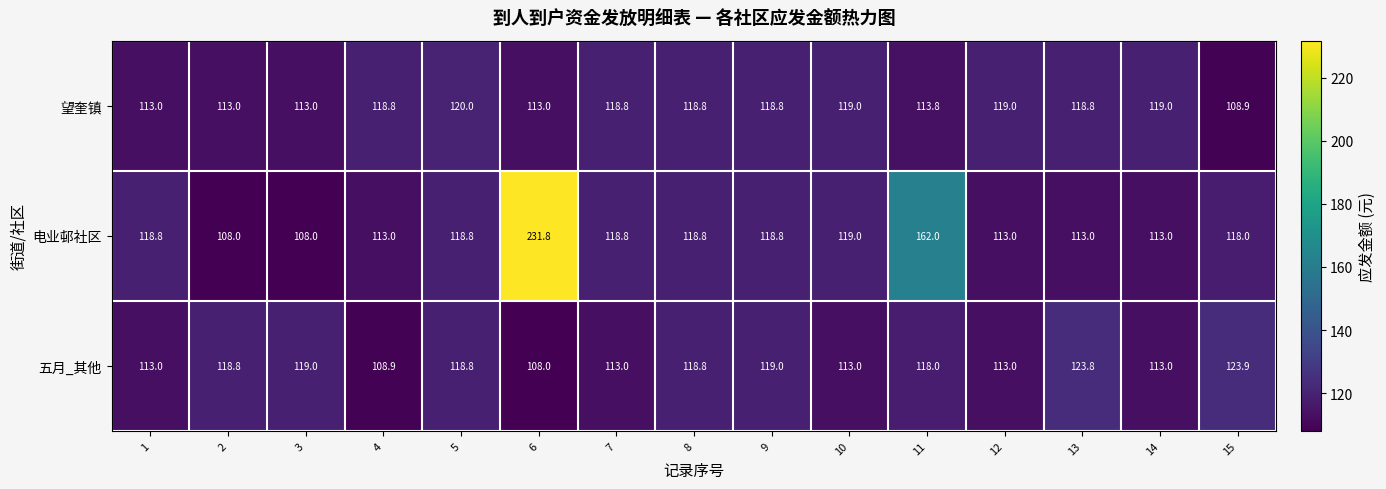

How many values in the 电业邨社区 series are below 118?

6